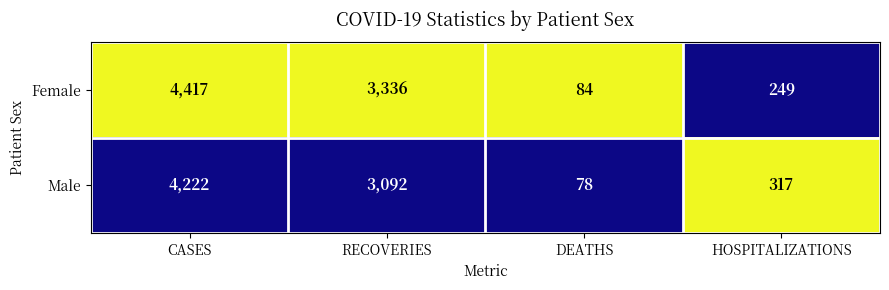

Which series changed the most between RECOVERIES and HOSPITALIZATIONS?

Female